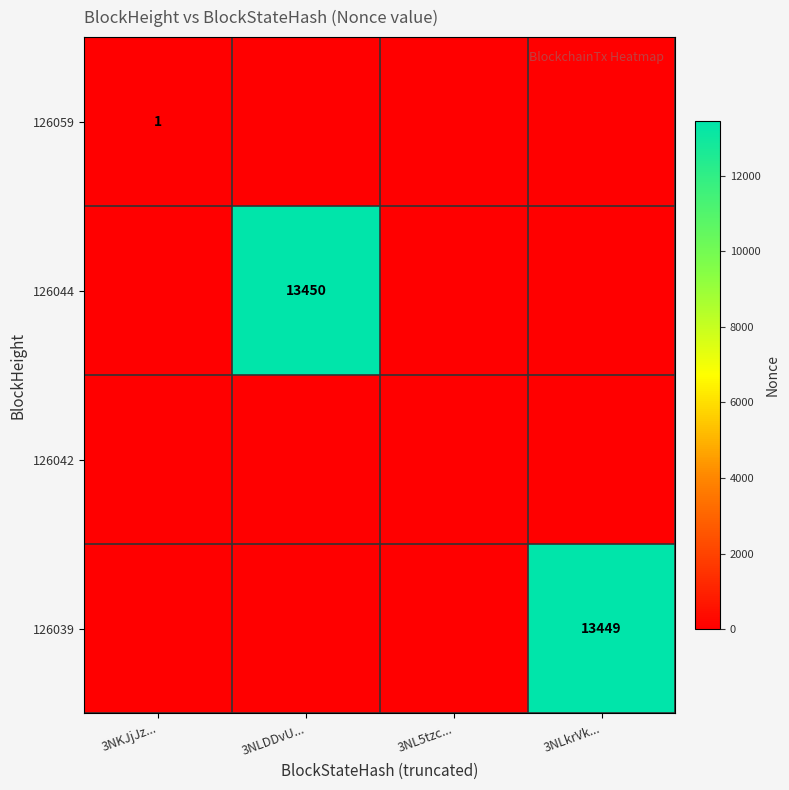

The value of 126039 at 3NLkrVk... is 3160. True or false?

False